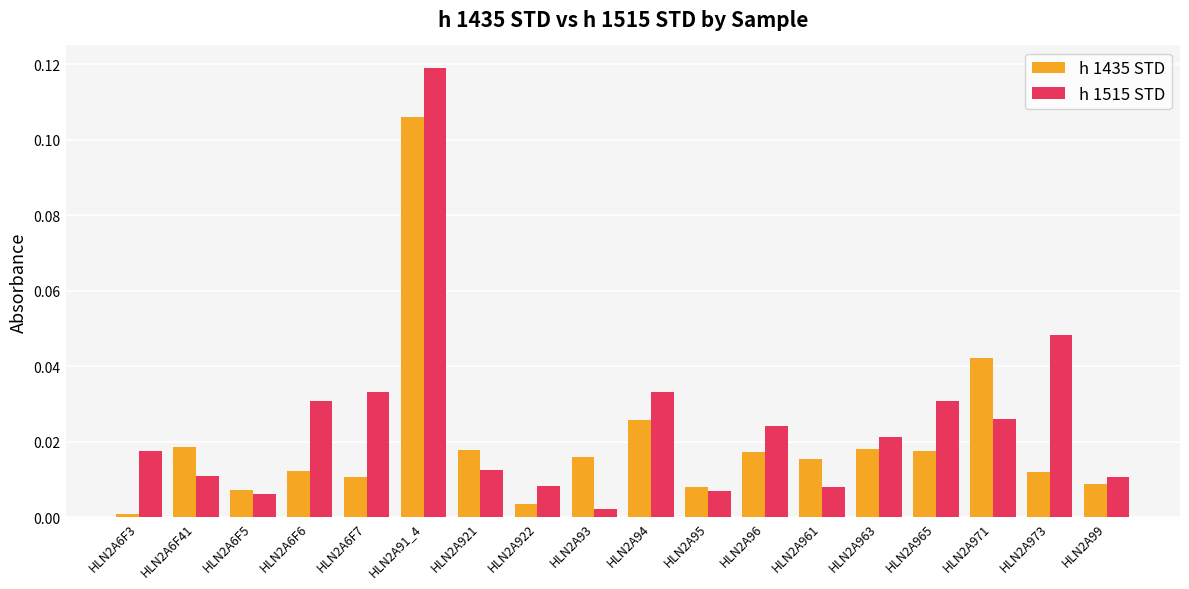

How many groups of bars are there?

18